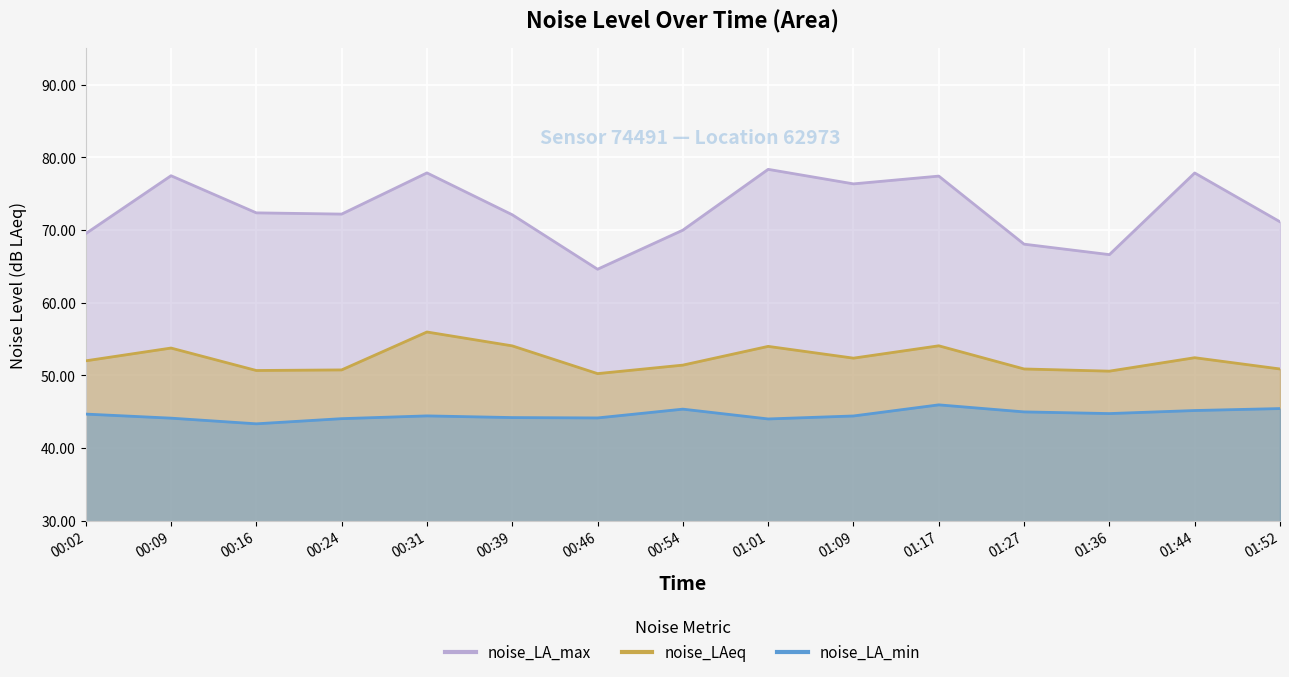

Where does the noise_LA_min series first go above 44?

00:02